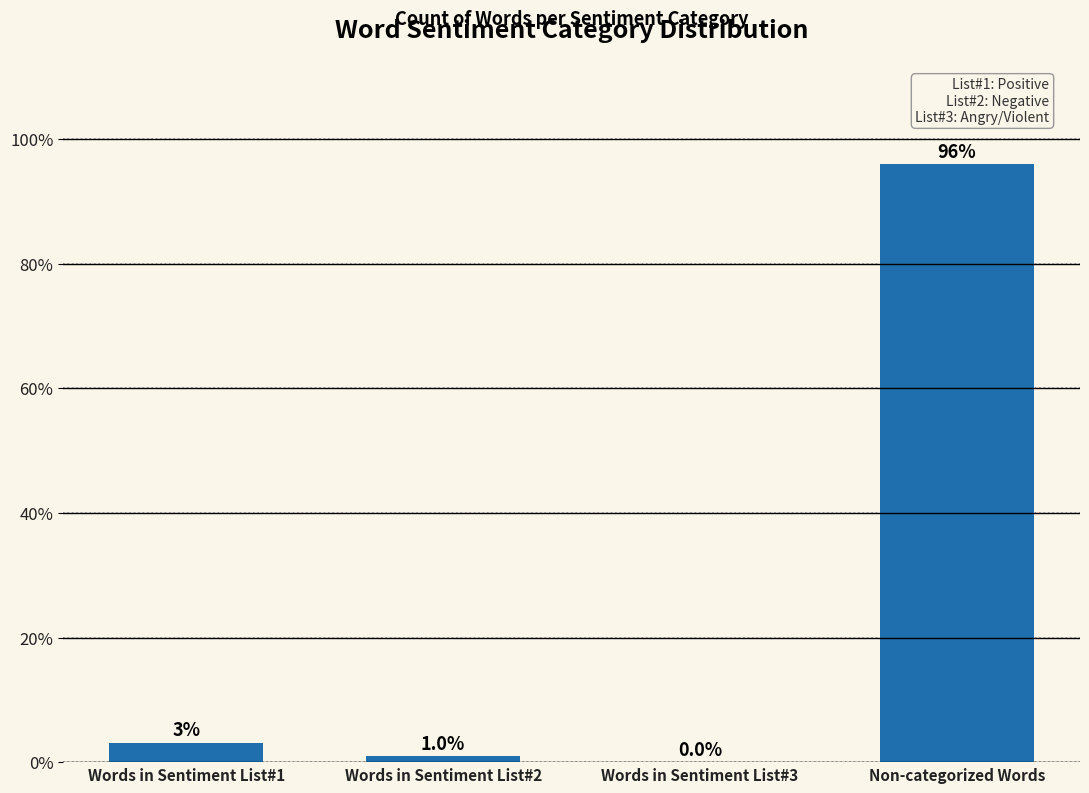

Where does the data first go above 3?

Words in Sentiment List#1